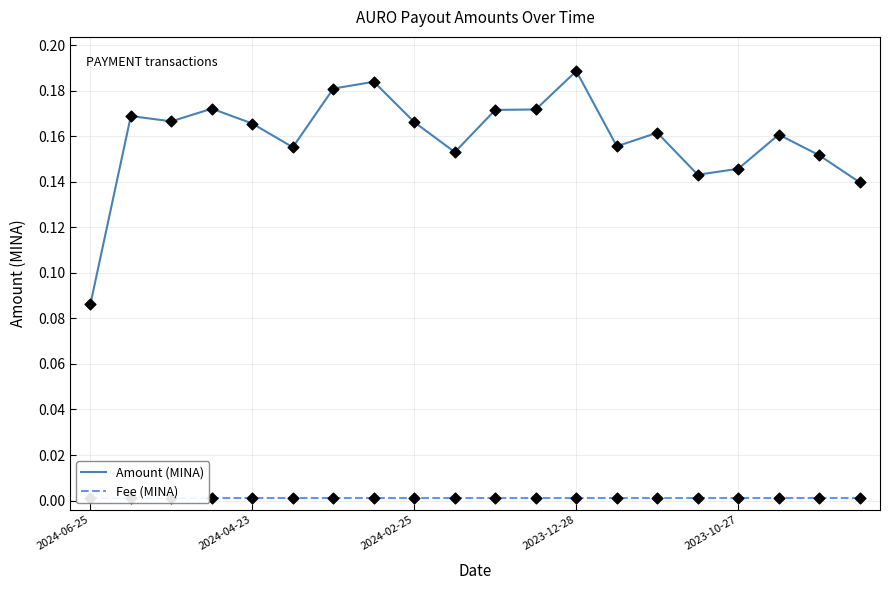

At which label is Amount (MINA) closest to 0?

2024-06-25